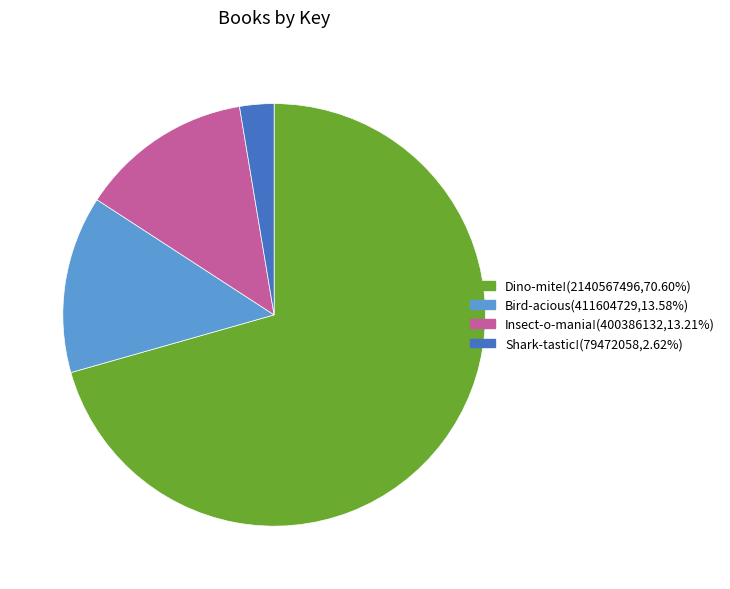

Is it true that Dino-mite! is 65% of the pie?

False